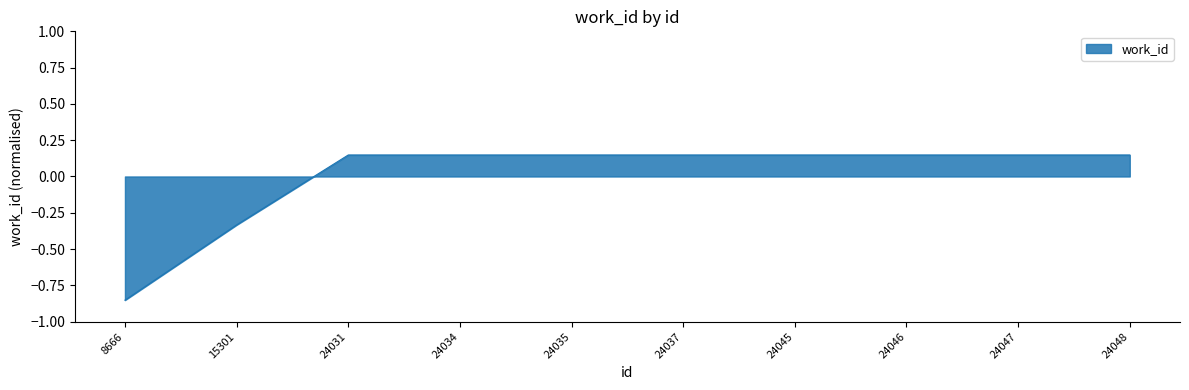

True or false: the data shows -0.5 at 8666.

False